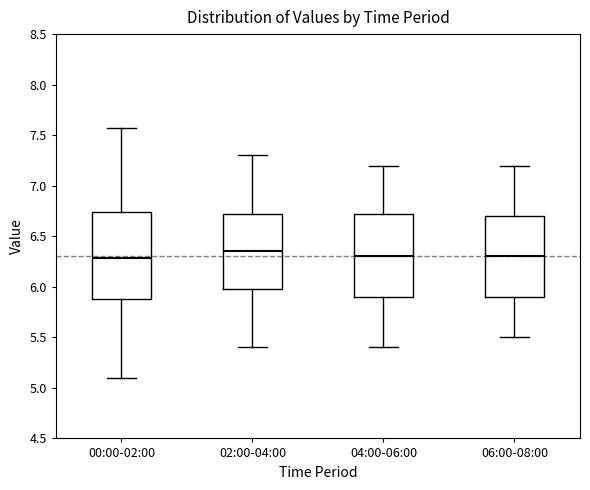

Reading left to right, read every box against the y-axis: the position of its median line, the range the box covers, and the ends of its whiskers. The values are not printed on the chart, so give them approximately, as read against the axis.

00:00-02:00: median 6.30, box 5.90 to 6.75, whiskers 5.10 to 7.55
02:00-04:00: median 6.35, box 6.00 to 6.75, whiskers 5.40 to 7.30
04:00-06:00: median 6.30, box 5.90 to 6.75, whiskers 5.40 to 7.20
06:00-08:00: median 6.30, box 5.90 to 6.70, whiskers 5.50 to 7.20